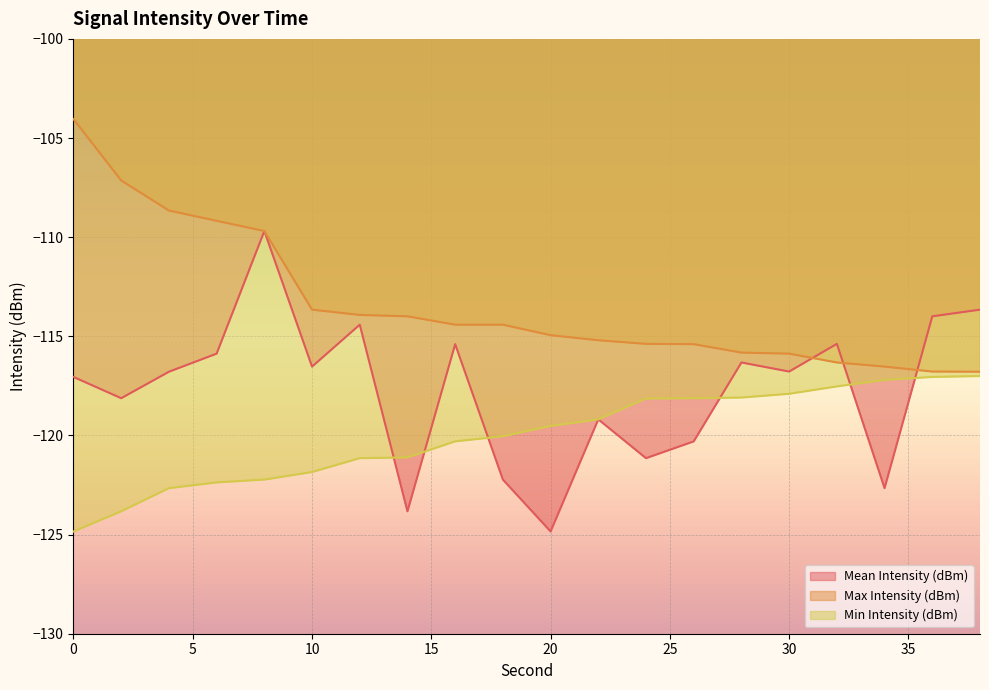

Where is Min Intensity (dBm) nearest to the value -120?

18